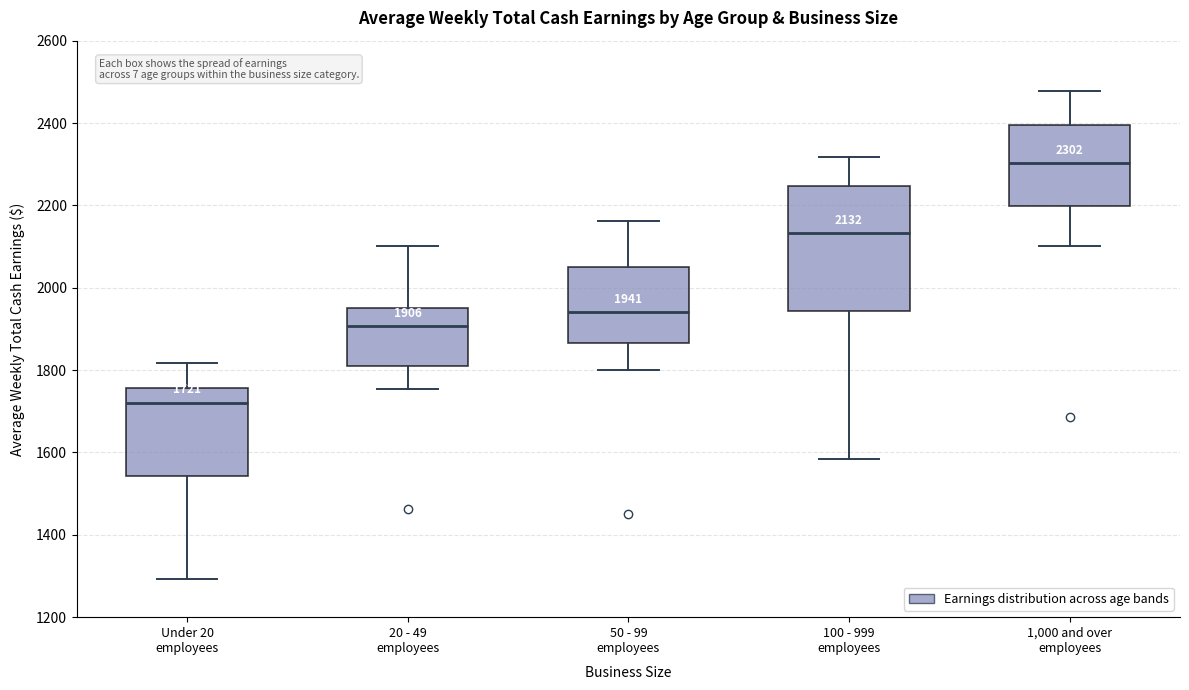

Which box is the tallest, from its lower edge to its upper edge?

100 - 999 employees